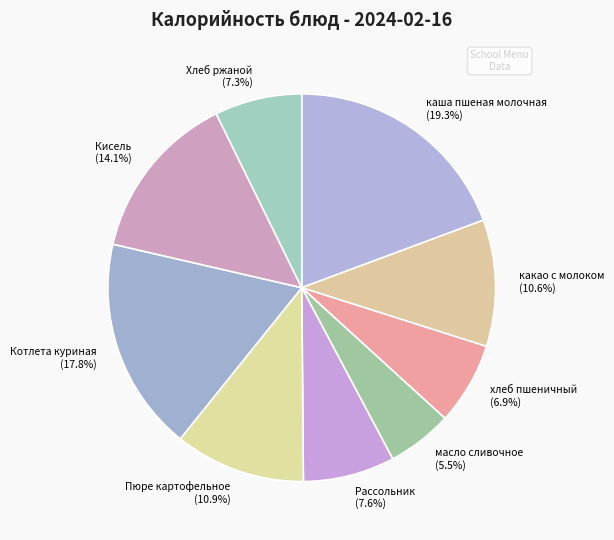

Is it true that Рассольник is 1% of the pie?

False